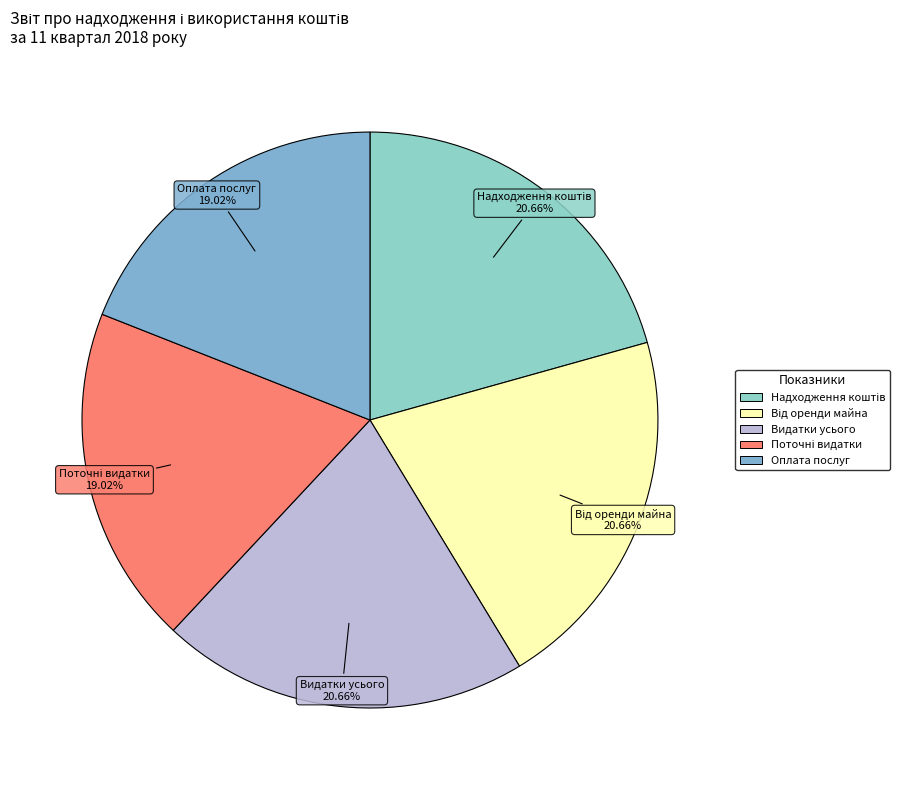

Count the number of slices in the pie.

5